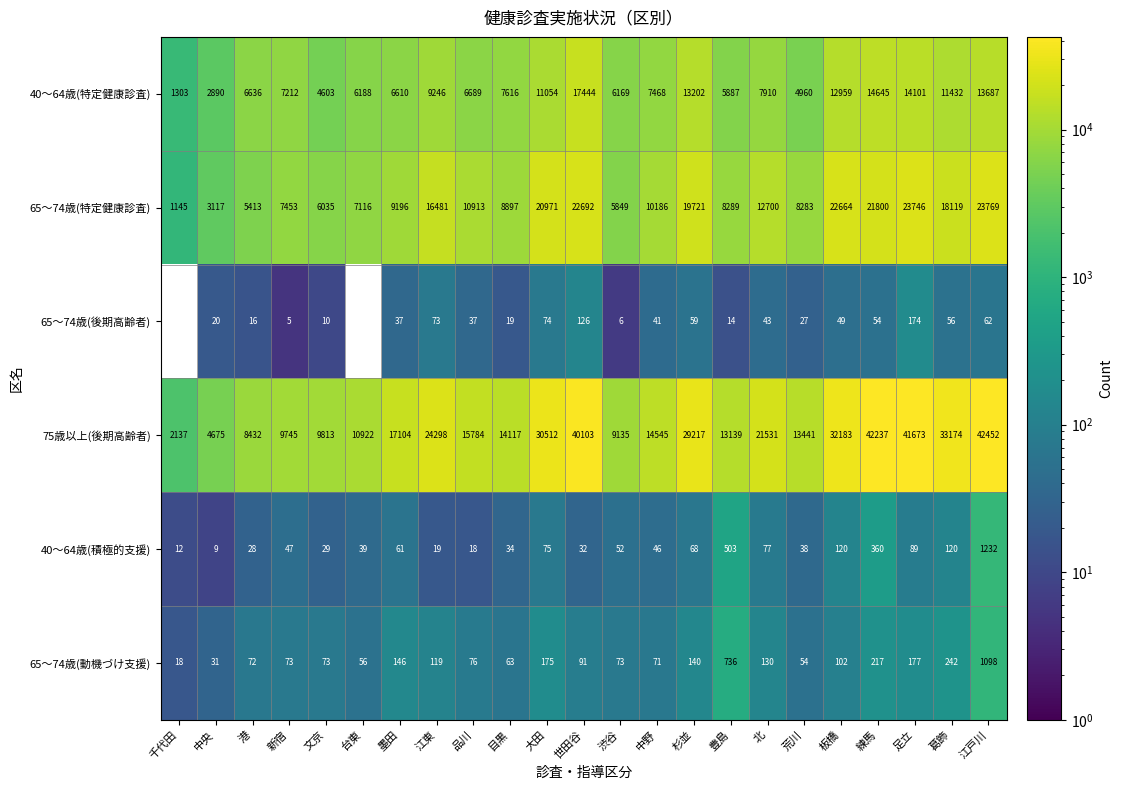

What value does the 75歳以上(後期高齢者) series have at 墨田, to the nearest 100?

17100